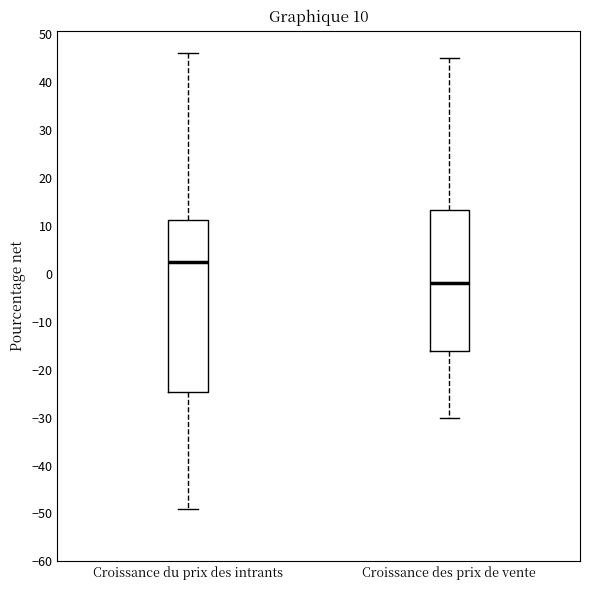

Which box has the lowest median line?

Croissance des prix de vente